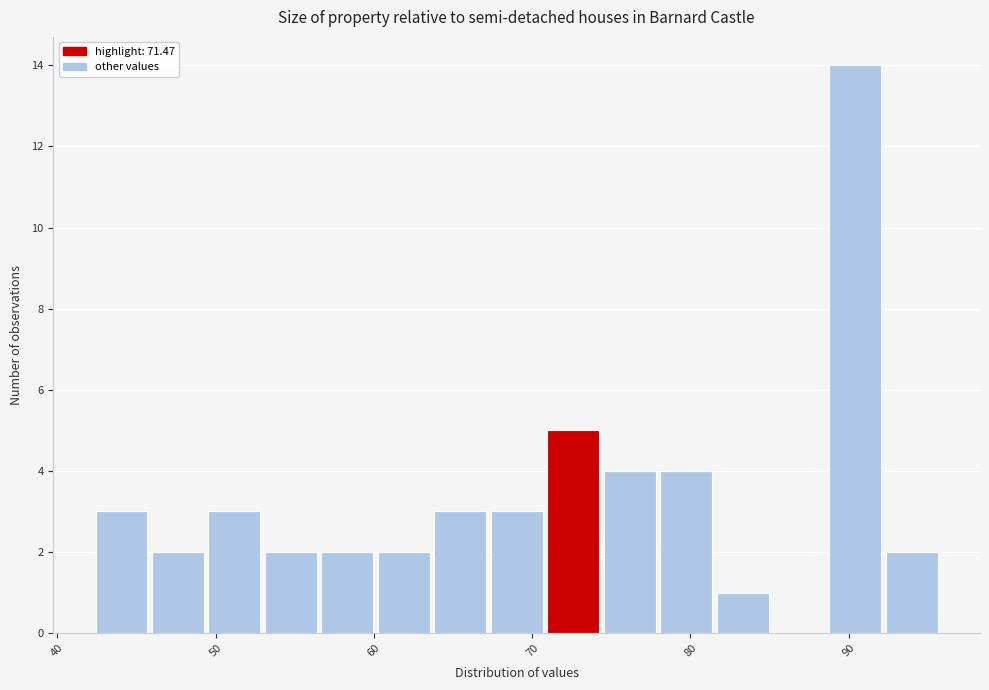

Read against the x-axis, roughly where is the centre of the tallest bar?

90